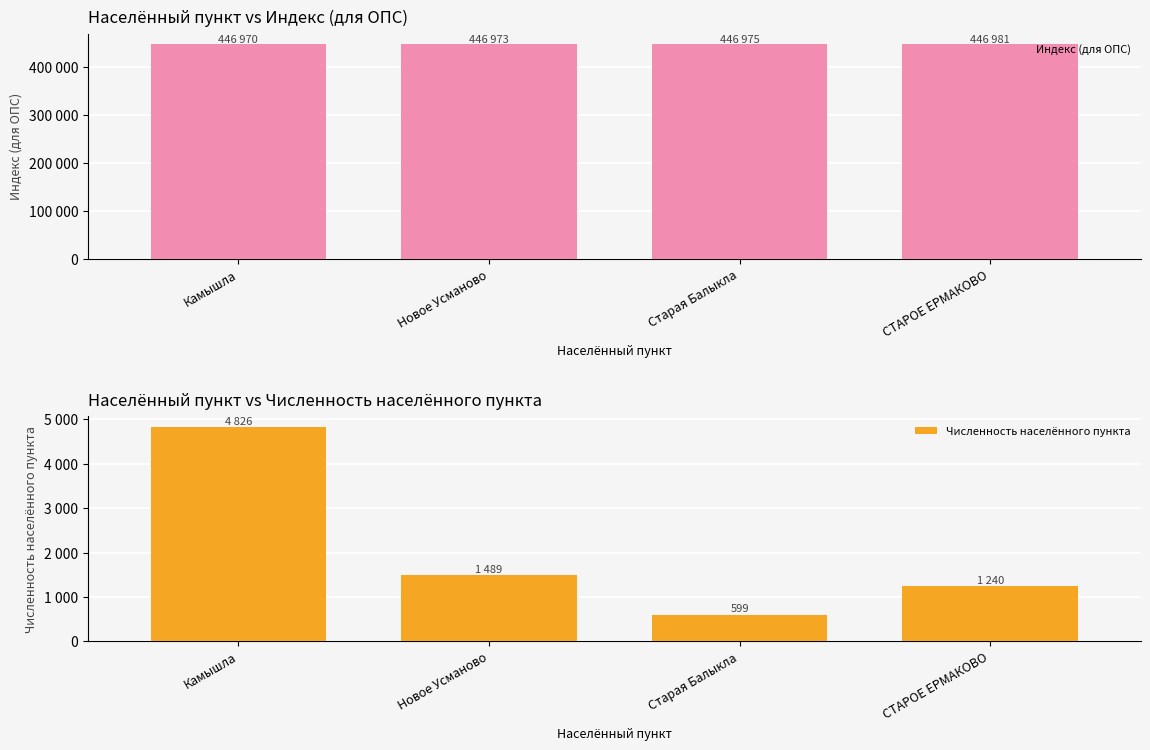

What is the spread (max minus min) of values at Новое Усманово?

445484